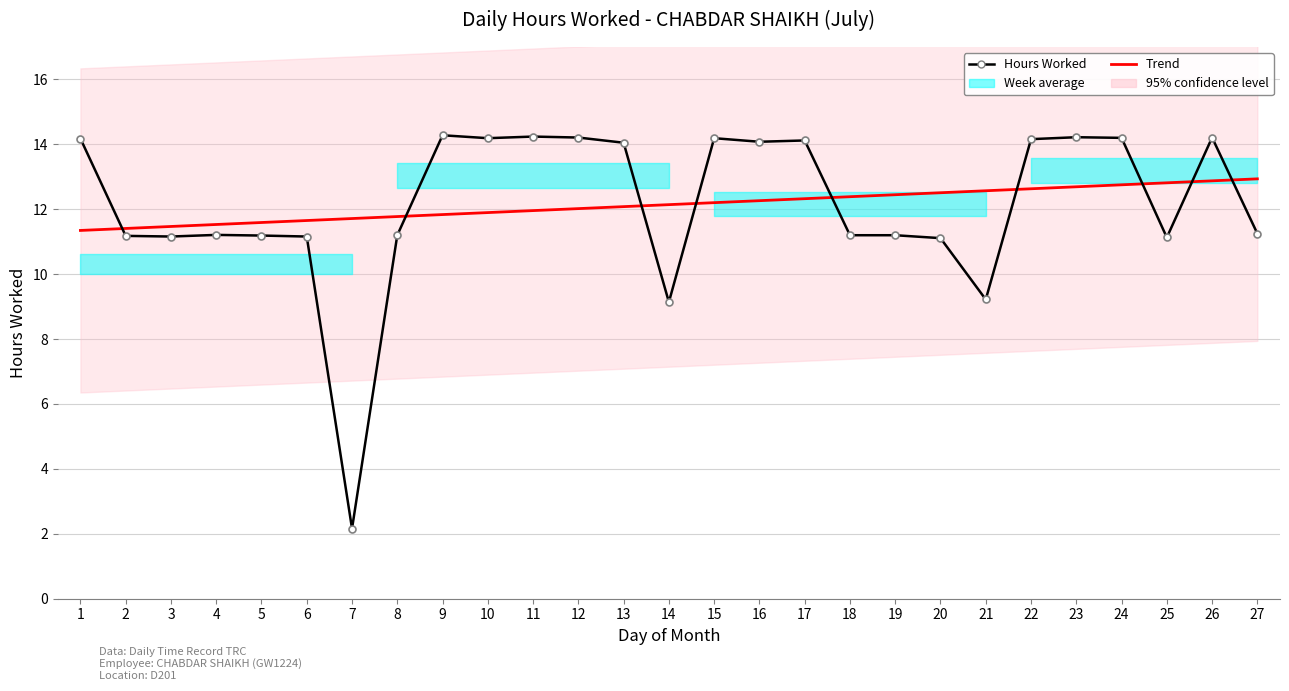

Where does the Hours Worked series first go above 11?

1